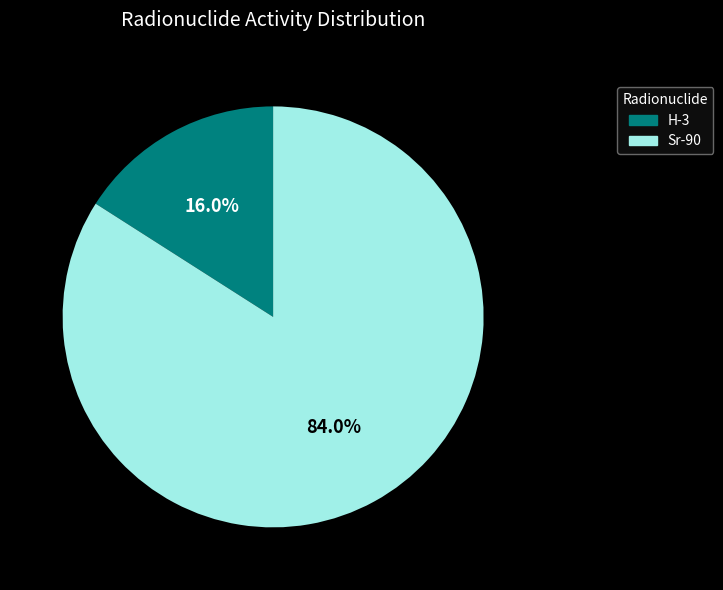

Combined, what portion of the pie is Sr-90 and H-3?

100.0%